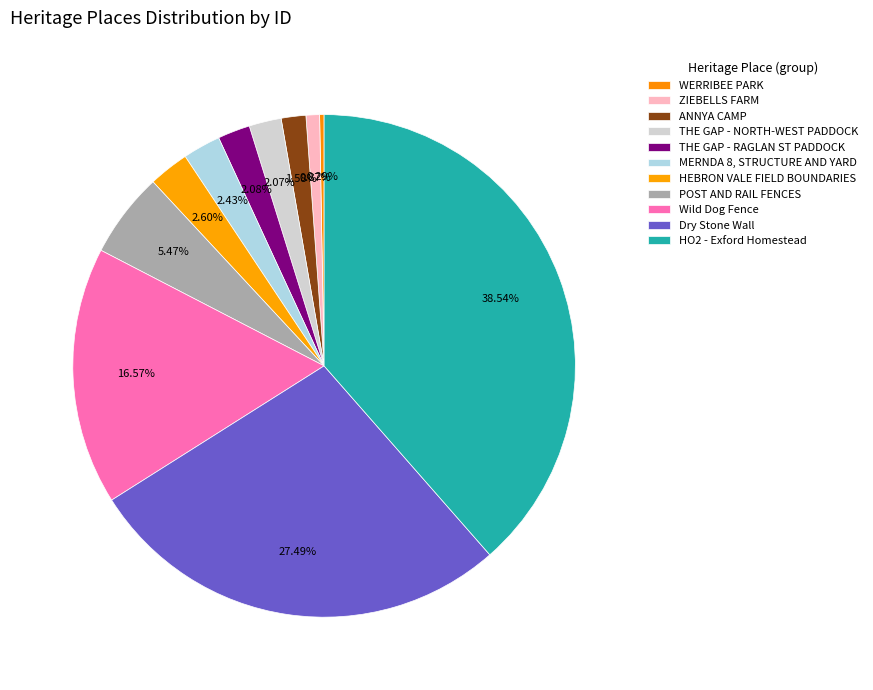

To the nearest percent, what percentage of the pie is ZIEBELLS FARM?

1%